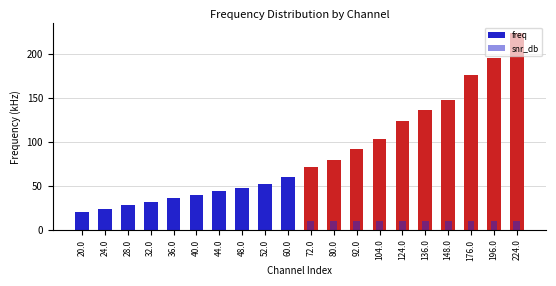

Does the chart contain any negative values?

No